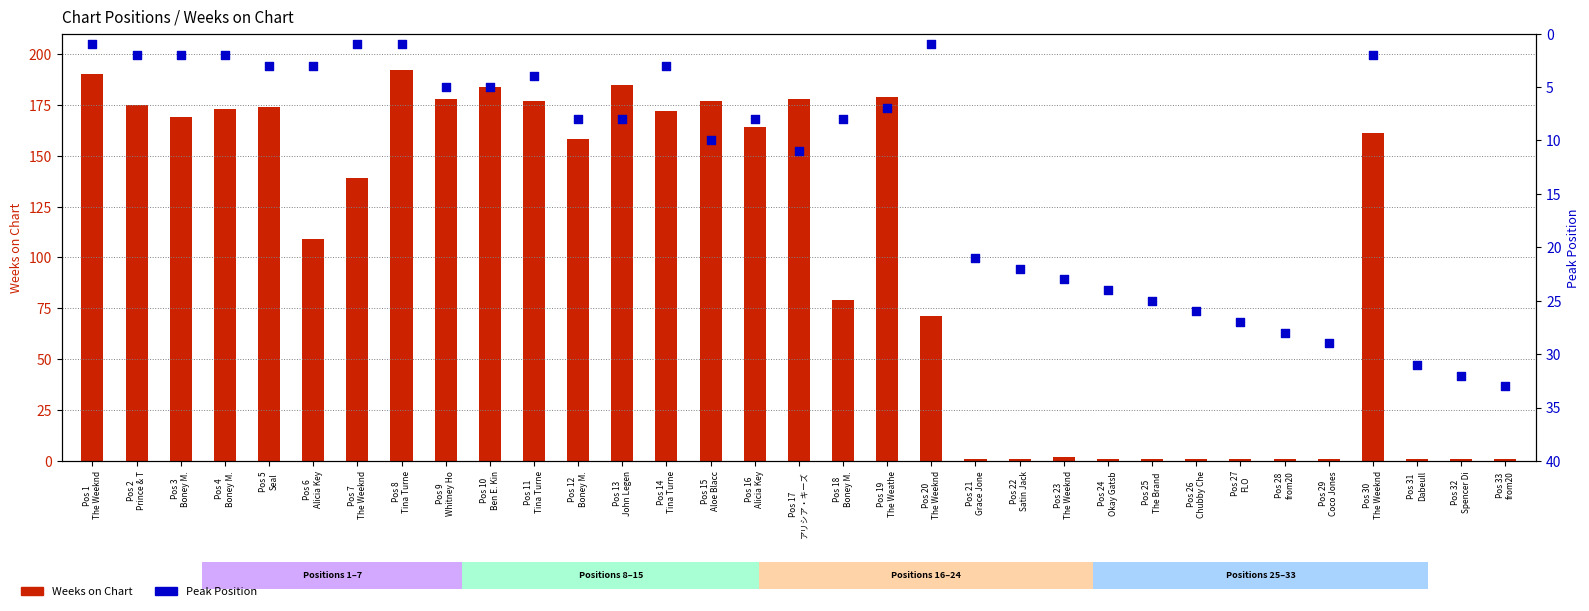

What is the total value across all series at Pos 9
Whitney Ho?

183